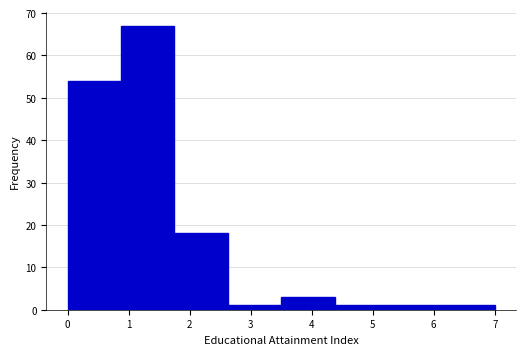

Which range on the x-axis has the tallest bar?

0.9 to 1.8